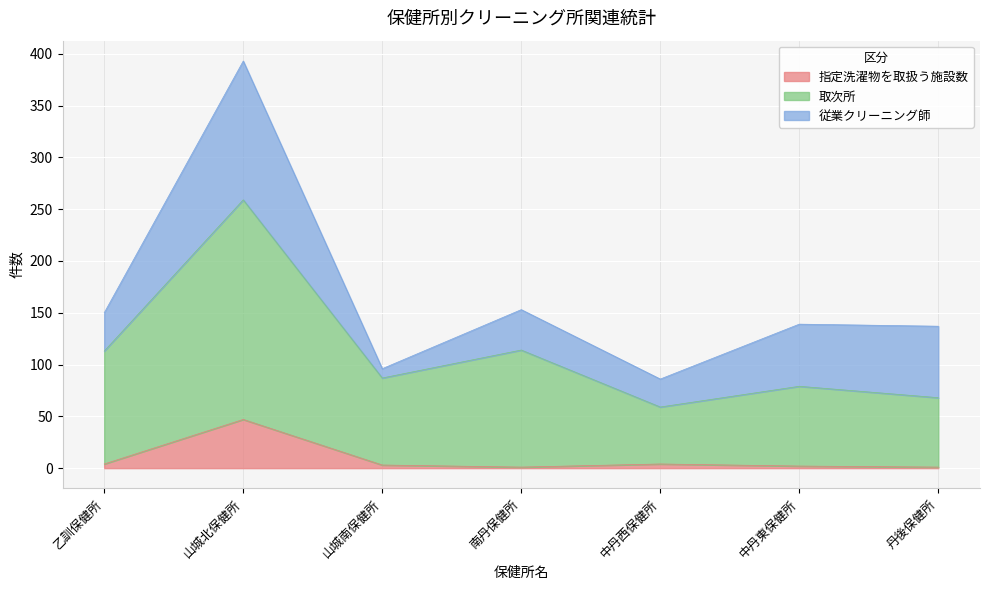

Which series has the widest spread of values?

取次所